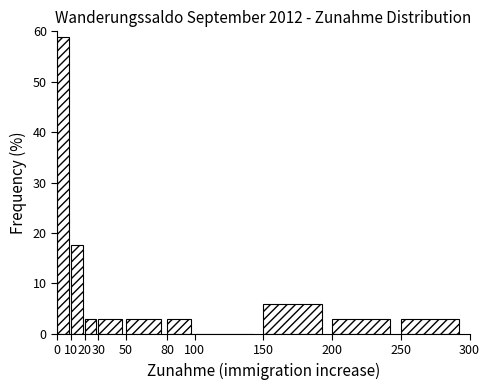

Reading left to right, list every bar in this chart as the range it spans on the x-axis followed by its height. The values are not printed on the chart, so give them approximately, as read against the axis.

0 to 10: 59
10 to 20: 18
20 to 30: 3
30 to 50: 3
50 to 80: 3
80 to 100: 3
100 to 150: 0
150 to 200: 6
200 to 250: 3
250 to 300: 3